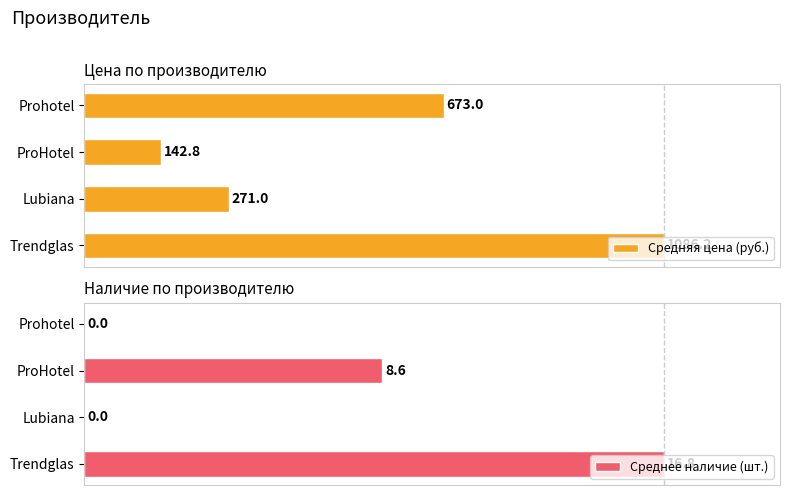

Which category has the highest value in the Среднее наличие (шт.) series?

Trendglas